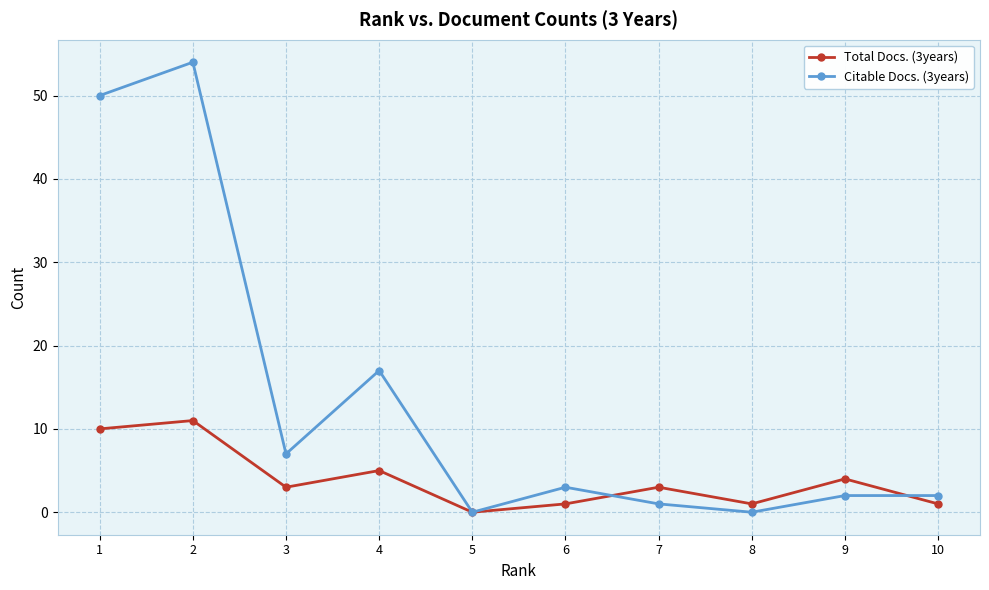

At which category is the sum across all series the highest?

2